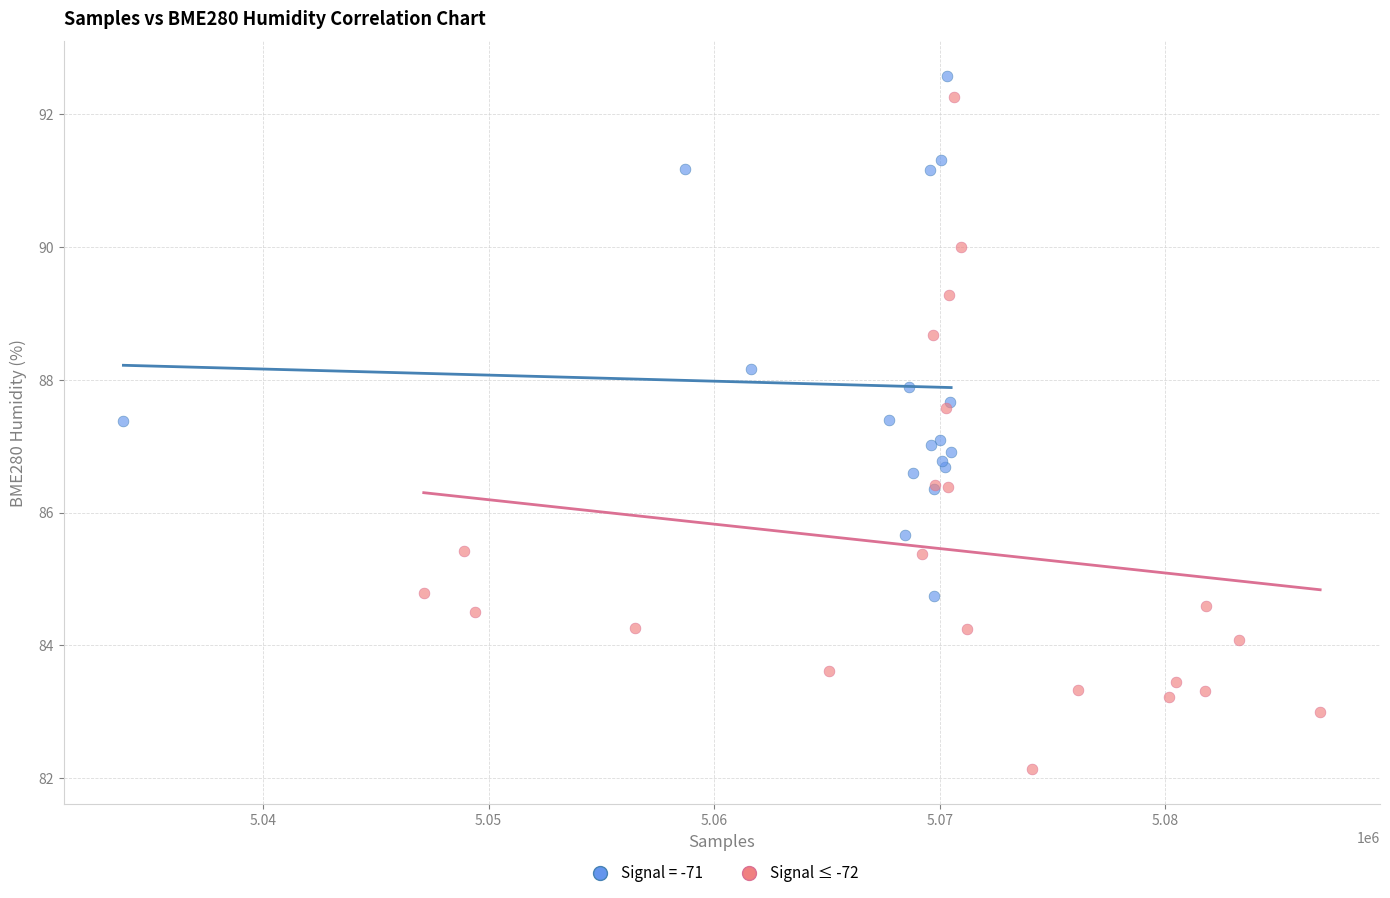

Which series contains the lowest Y value?

Signal ≤ -72